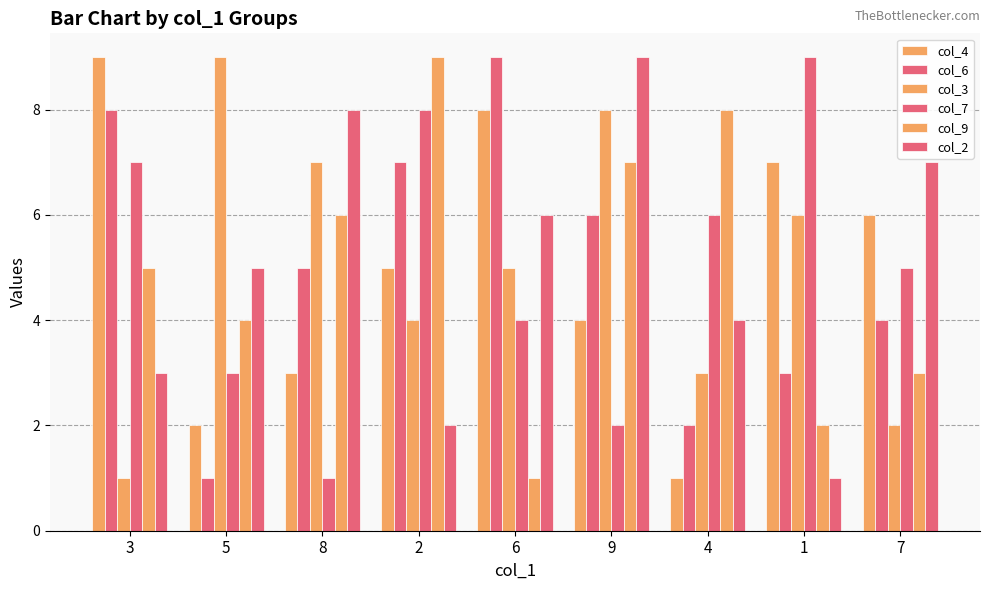

Which has a higher value, 8 or 5?

8